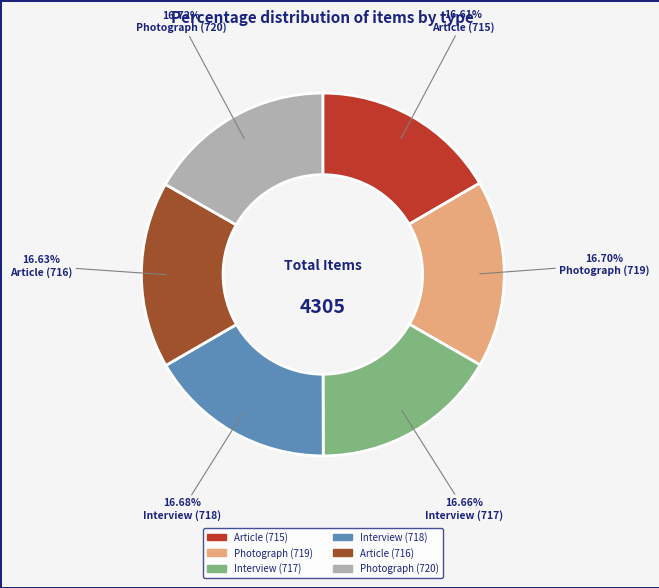

Approximately how many times larger is the value at Article (716) compared to Photograph (720)?

1.0